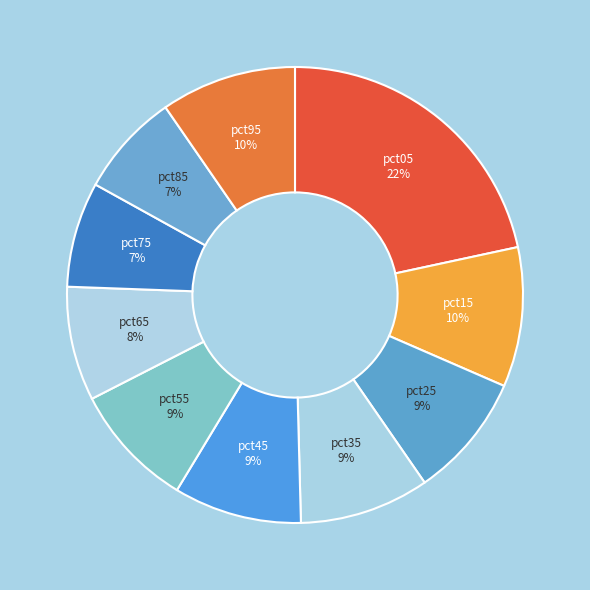

Is it true that pct35 is 9% of the pie?

True